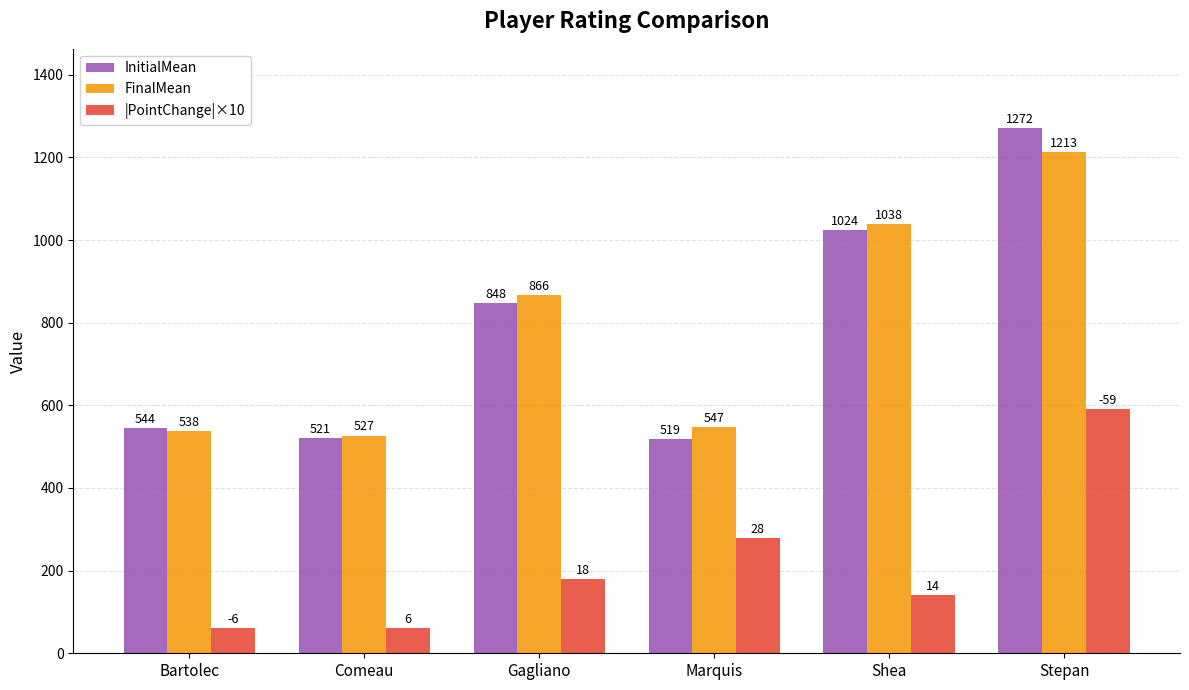

At which label is |PointChange|×10 closest to 325?

Marquis